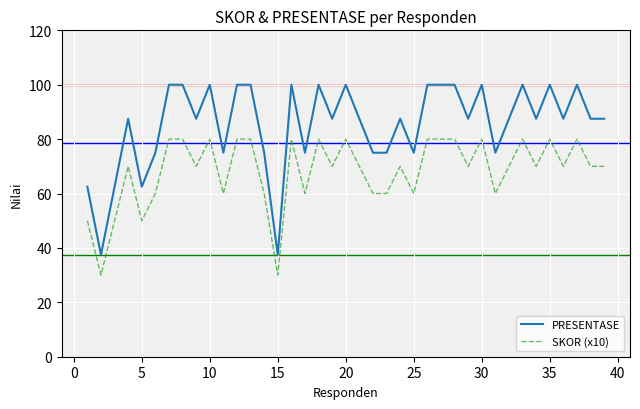

True or false: PRESENTASE and SKOR (x10) cross at least once.

False